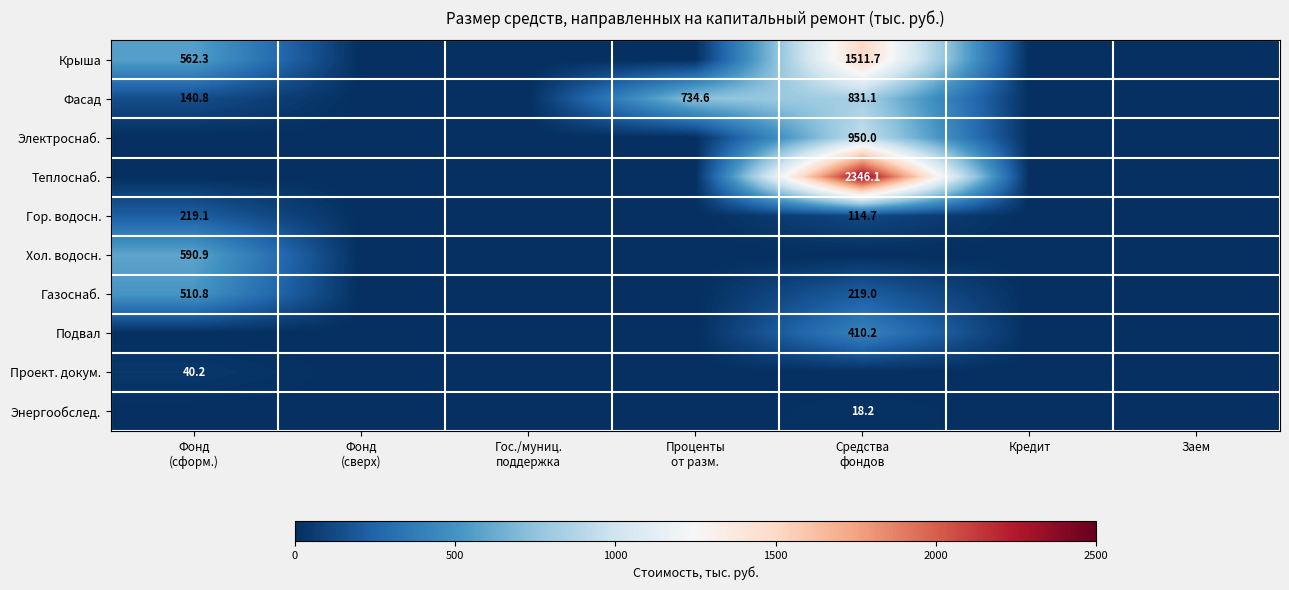

What is the average value of the Теплоснаб. series?

335.2